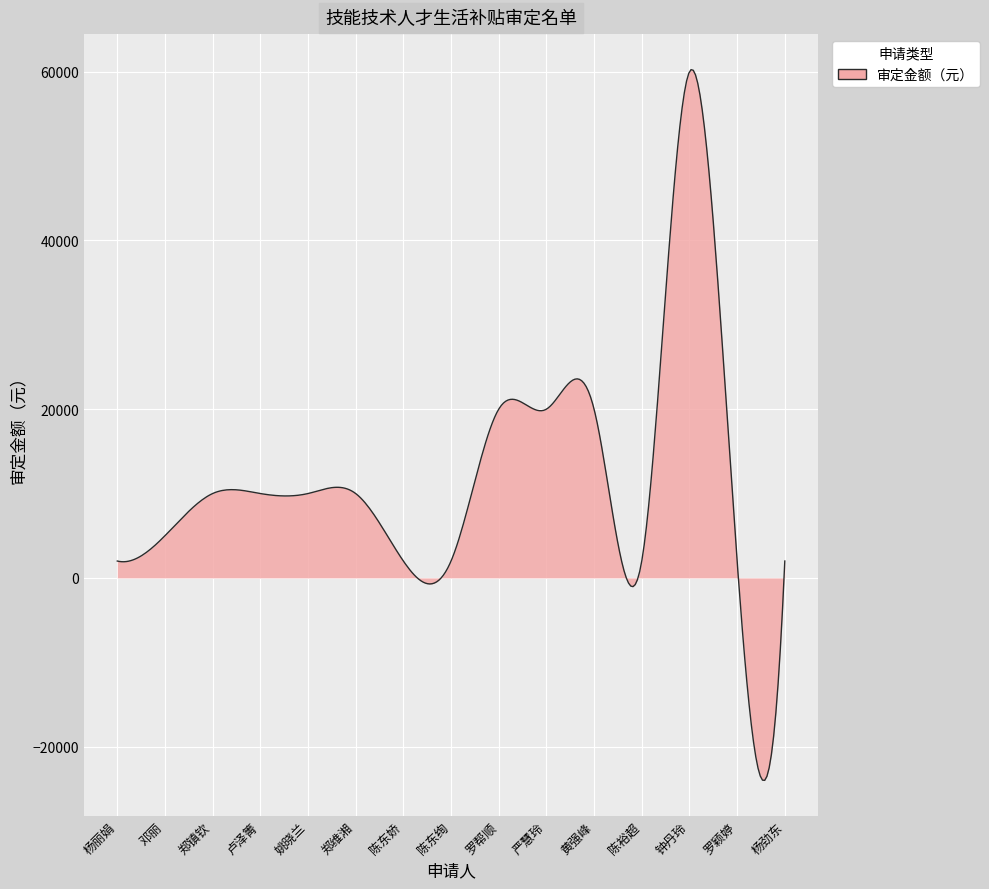

What is the greatest value displayed?

60248.7